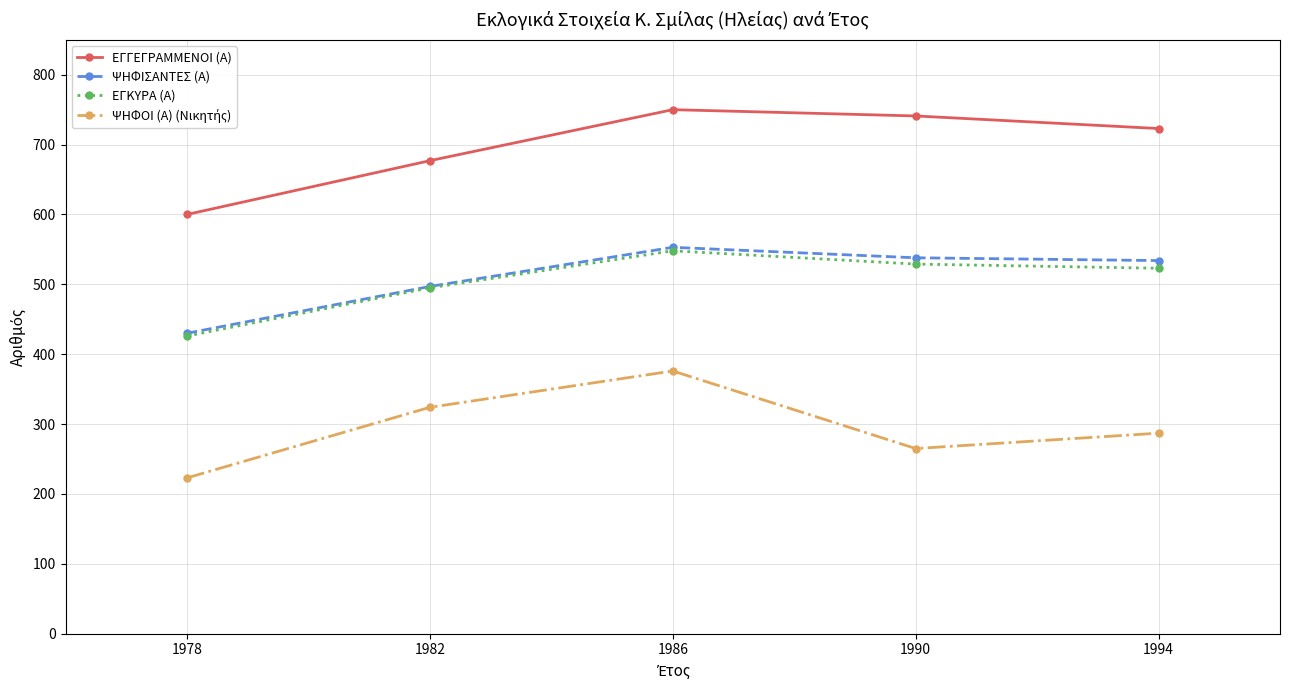

At which label does ΨΗΦΙΣΑΝΤΕΣ (Α) reach its minimum?

1978